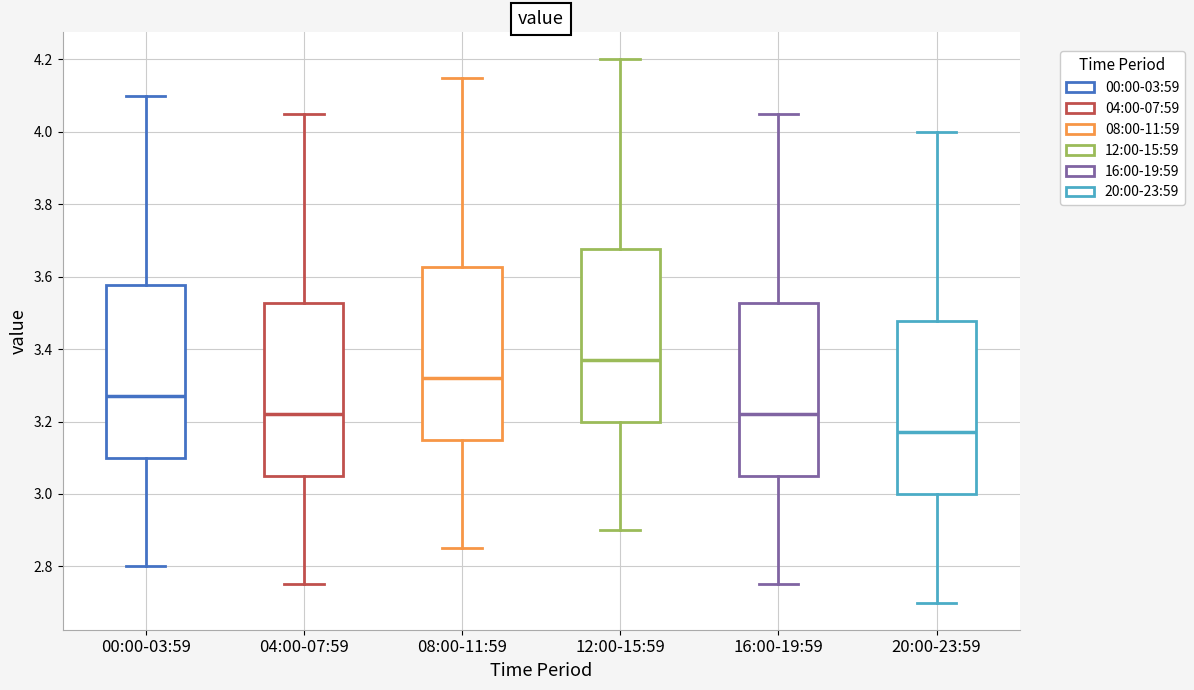

Where is the lower edge of the box for 12:00-15:59 on the y-axis? The values are not printed on the chart, so give them approximately, as read against the axis.

3.20